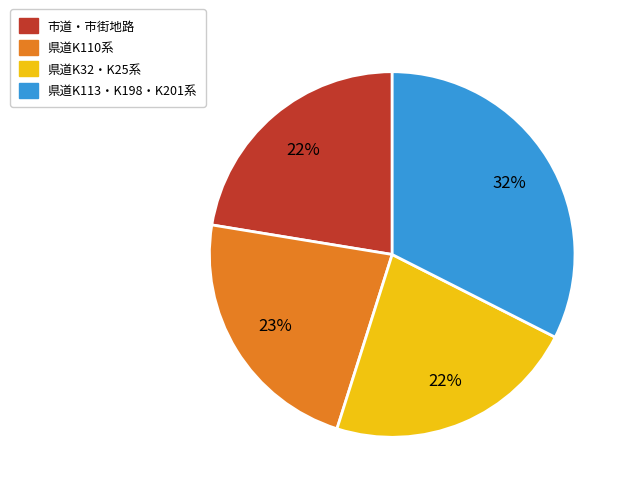

Does any single category account for the majority?

No